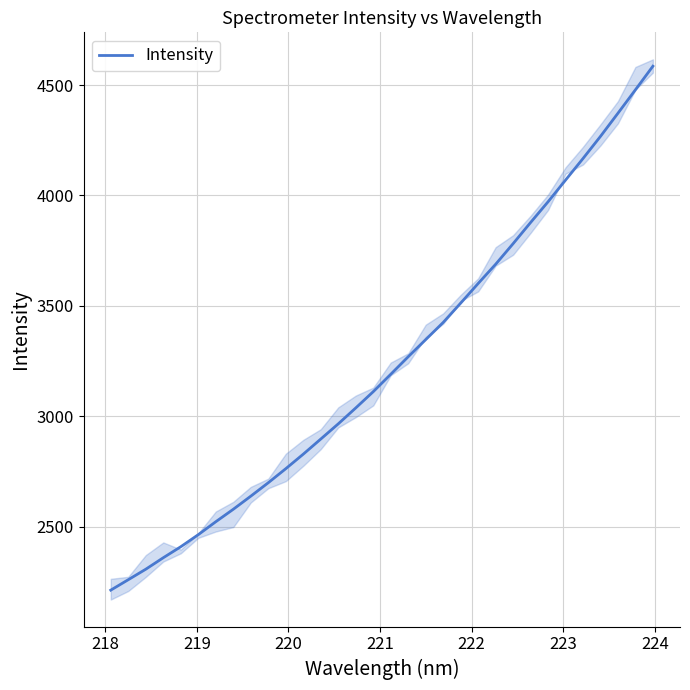

Reading left to right, list all the values displayed in this chart.

2211.6	2258.9	2306.4	2358.5	2408.4	2463.0	2521.7	2578.2	2637.5	2698.5	2762.1	2827.9	2896.4	2965.3	3037.4	3111.1	3189.9	3269.5	3347.0	3424.8	3512.3	3601.4	3688.4	3781.8	3877.7	3971.6	4069.8	4167.7	4268.0	4372.9	4478.9	4585.9